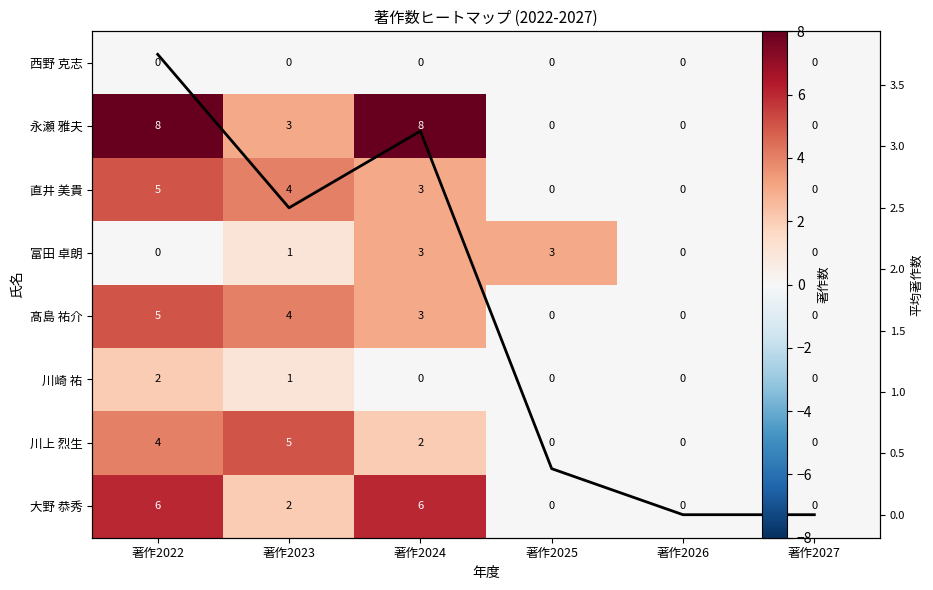

Where does the 富田 卓朗 series first go above 1?

著作2024